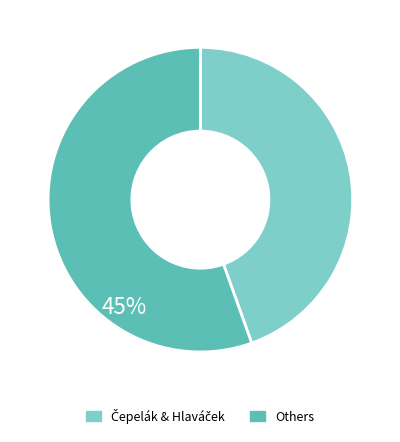

Which slice is the largest?

Others